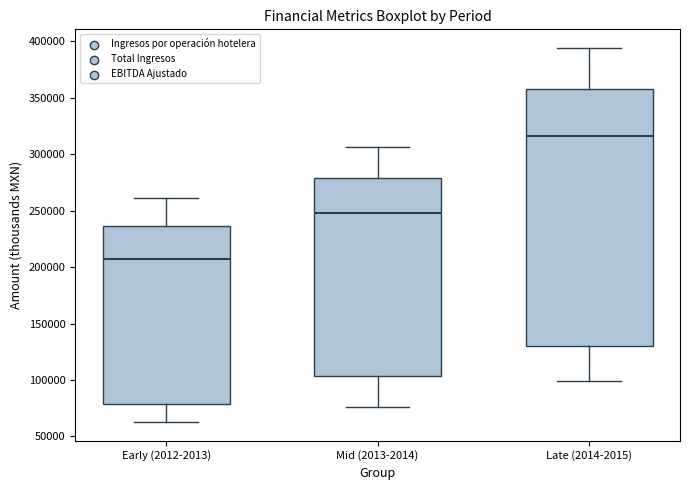

Which box's median line is the lowest?

Early (2012-2013)